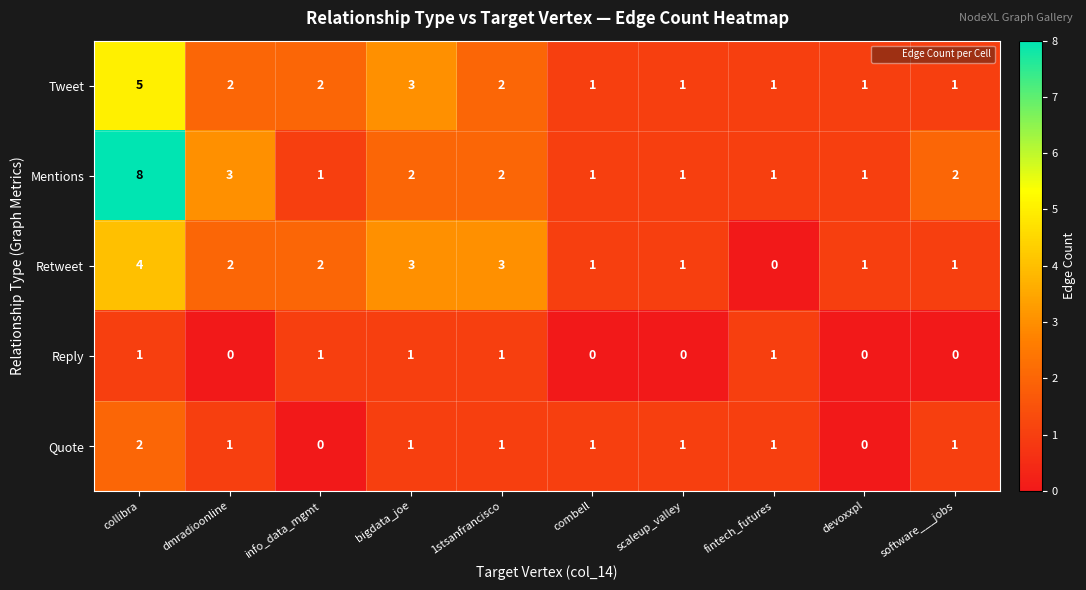

At how many categories does at least one series exceed 4?

1